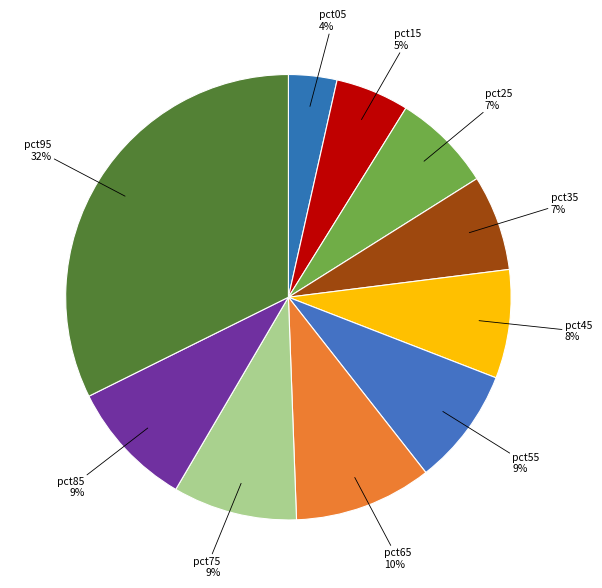

How many segments does this pie chart have?

10